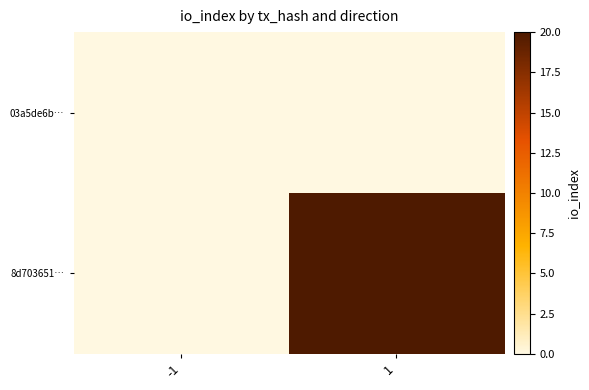

At -1, list the series in order from smallest to largest.

03a5de6b…, 8d703651…